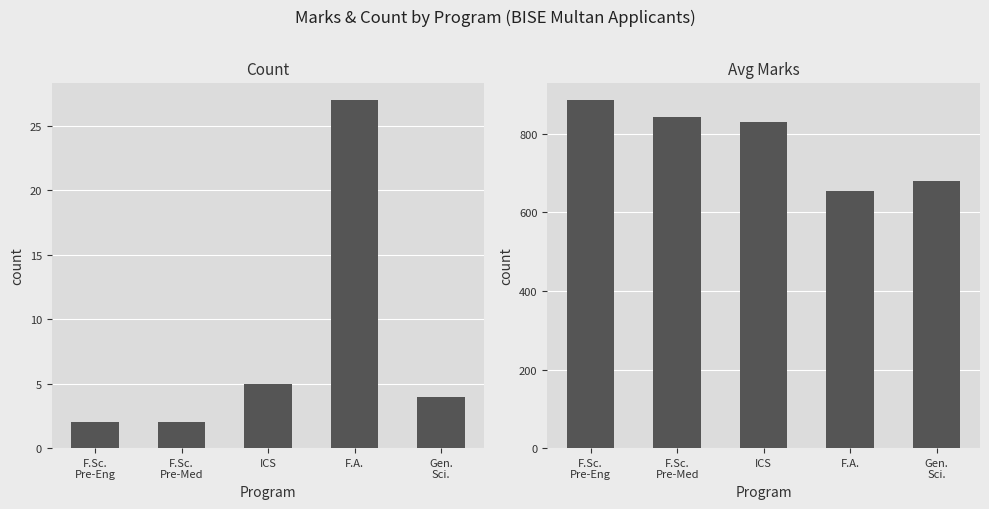

Are the bars grouped side by side (vs. stacked)?

Yes